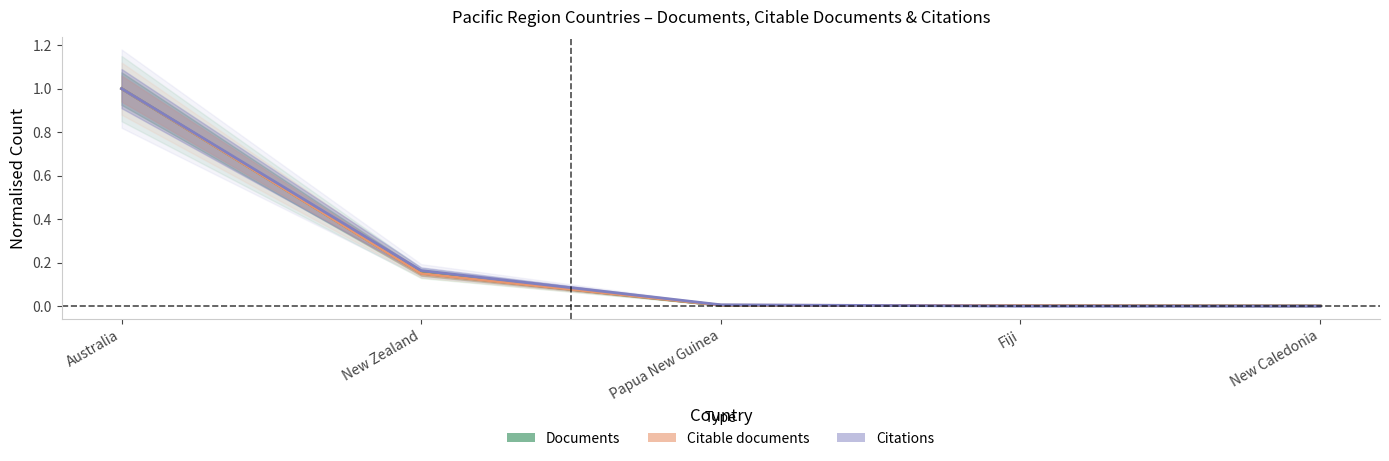

How many distinct data groups are displayed?

3